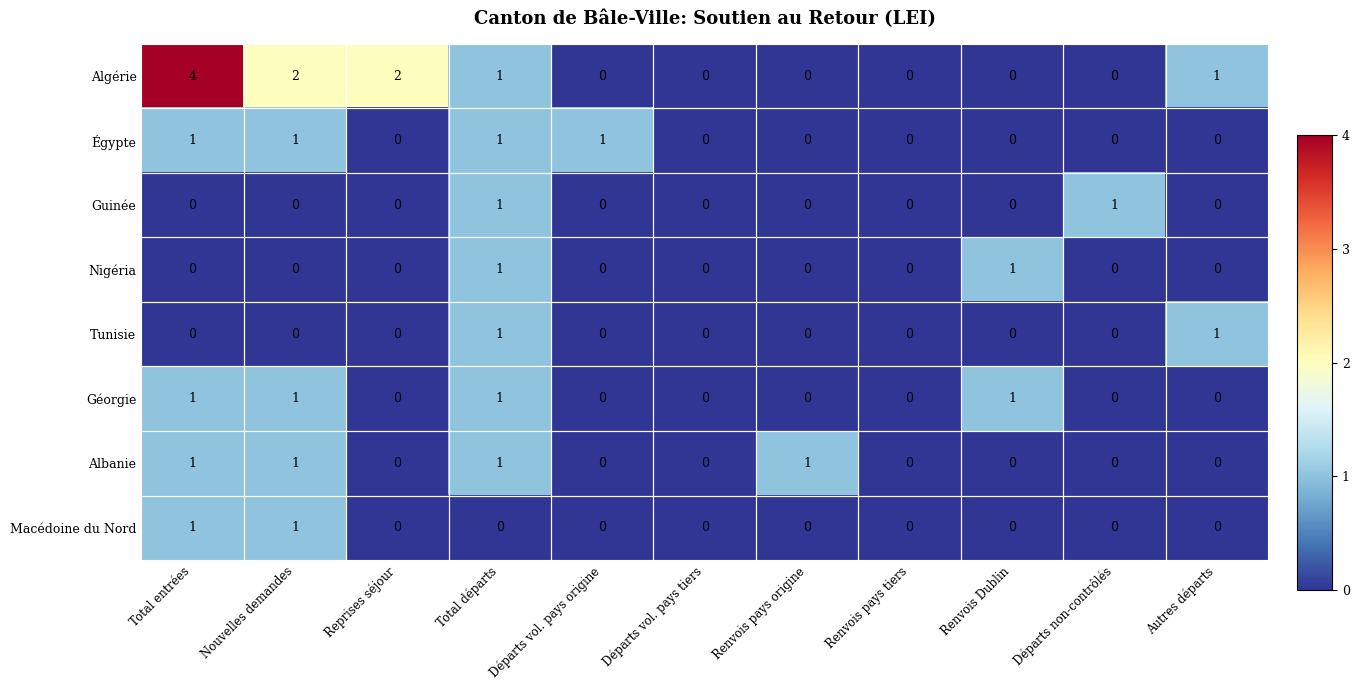

How many Égypte values are between 0 and 1?

11